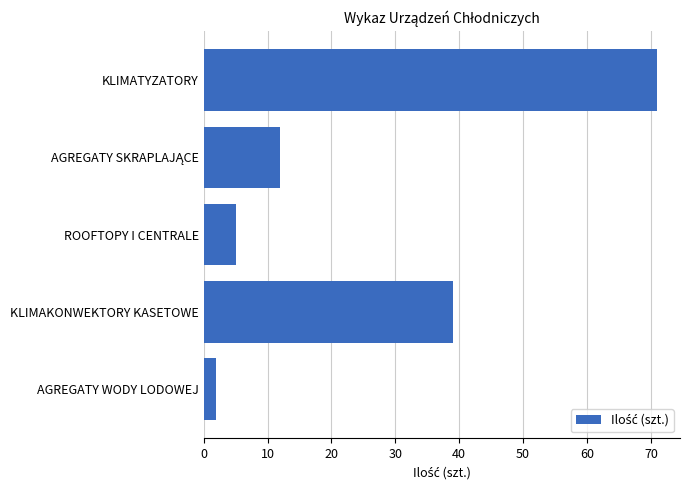

Reading bottom to top, what are all the values shown in this chart?

2	39	5	12	71